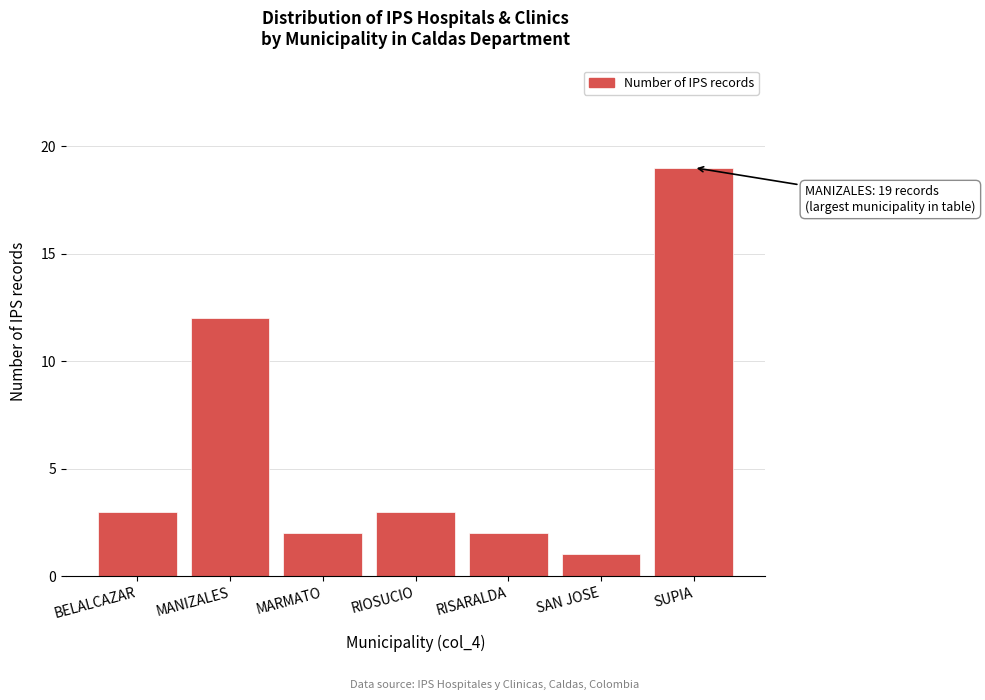

Reading left to right, what are all the values shown in this chart?

3	12	2	3	2	1	19